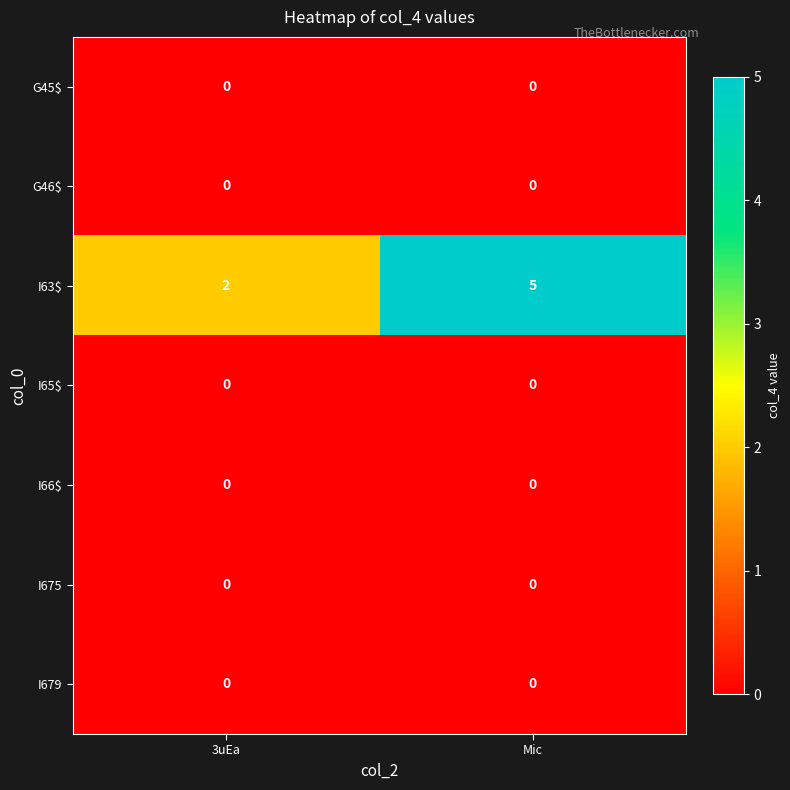

What is the sum of all I63$ values?

7